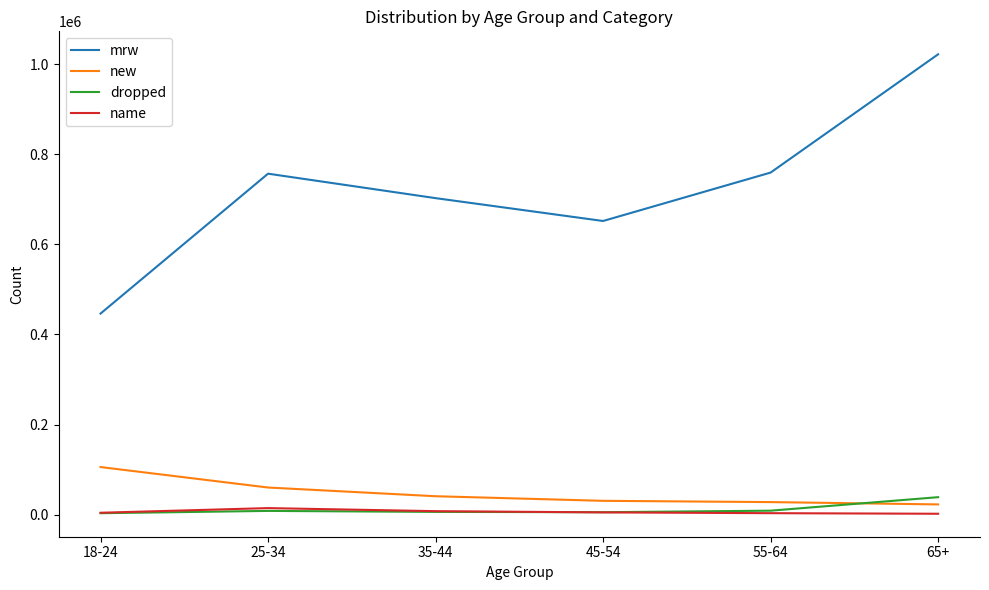

Between 35-44 and 45-54, which series saw the biggest shift?

mrw